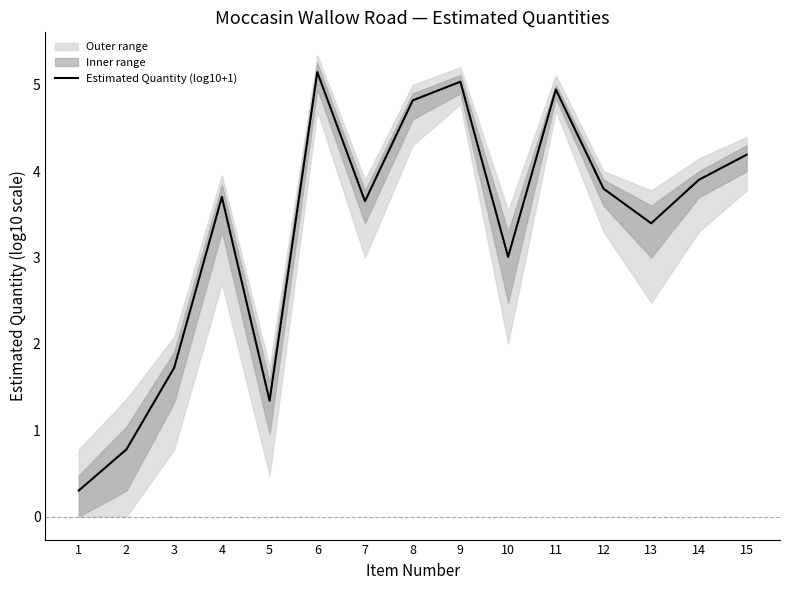

What is the minimum value shown in the chart?

0.3